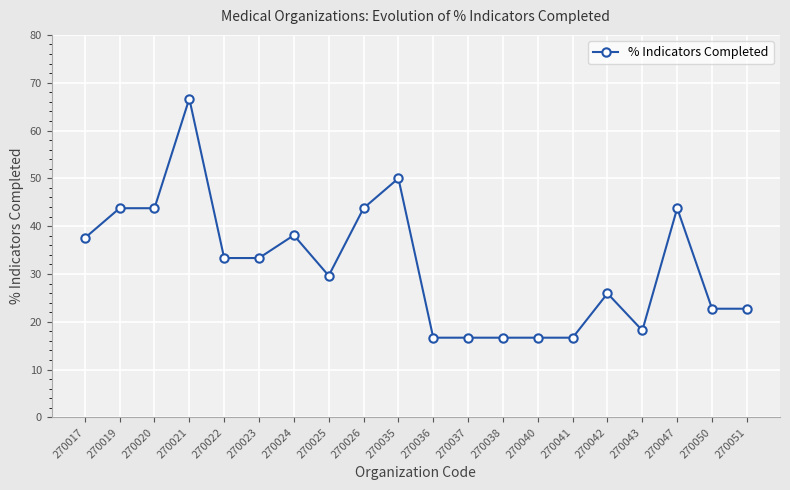

What is the maximum value shown in the chart?

66.7